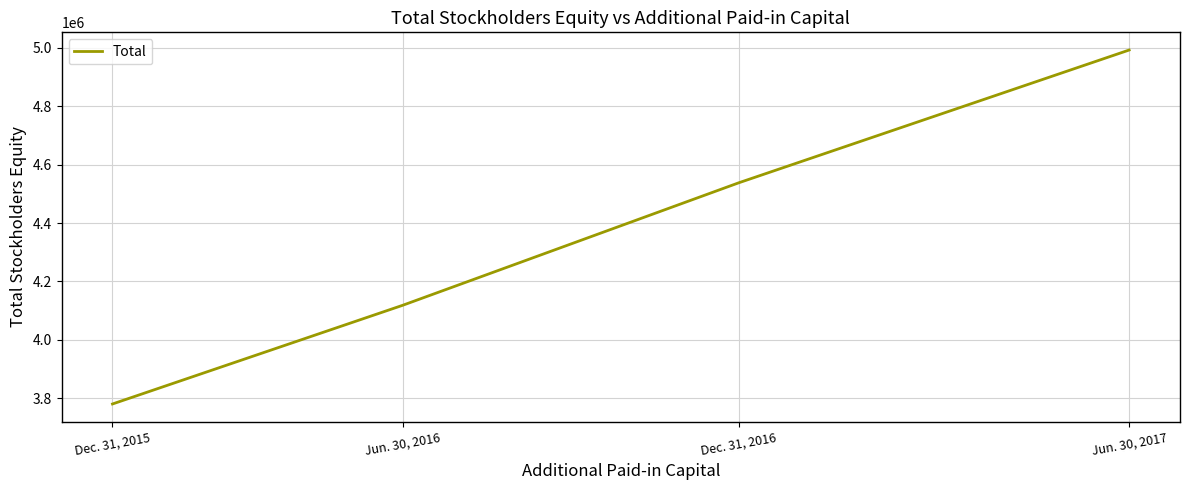

How many categories are shown in the chart?

4